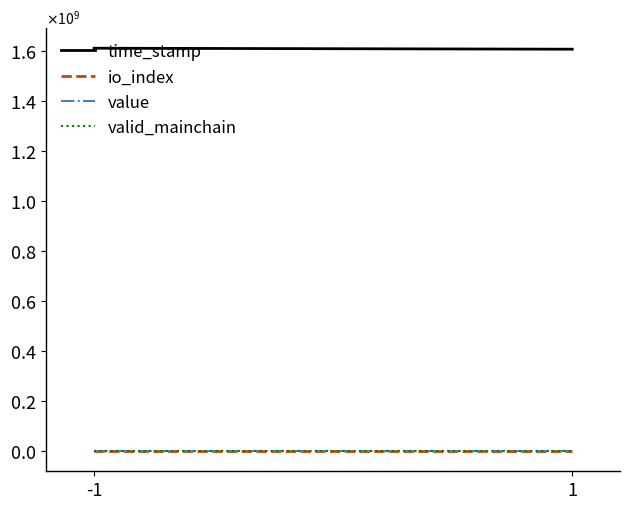

Rank the series at -1 from lowest to highest value.

valid_mainchain, value, io_index, time_stamp